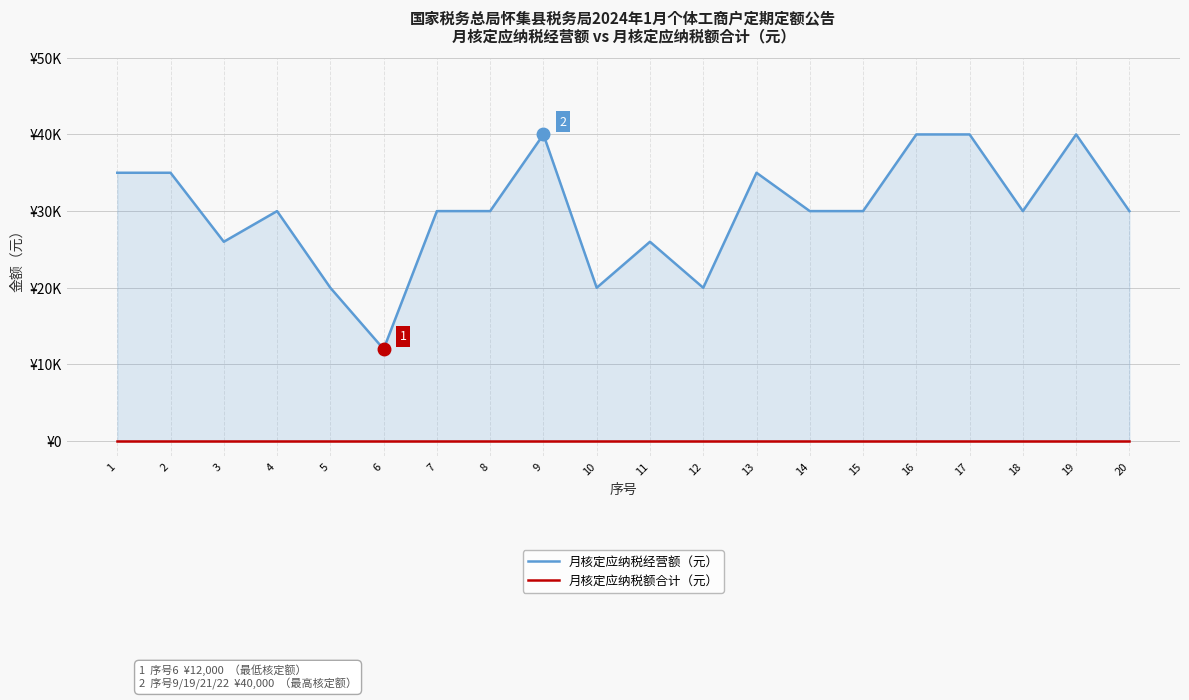

List the series in order of their peak value, highest first.

月核定应纳税经营额（元）, 月核定应纳税额合计（元）